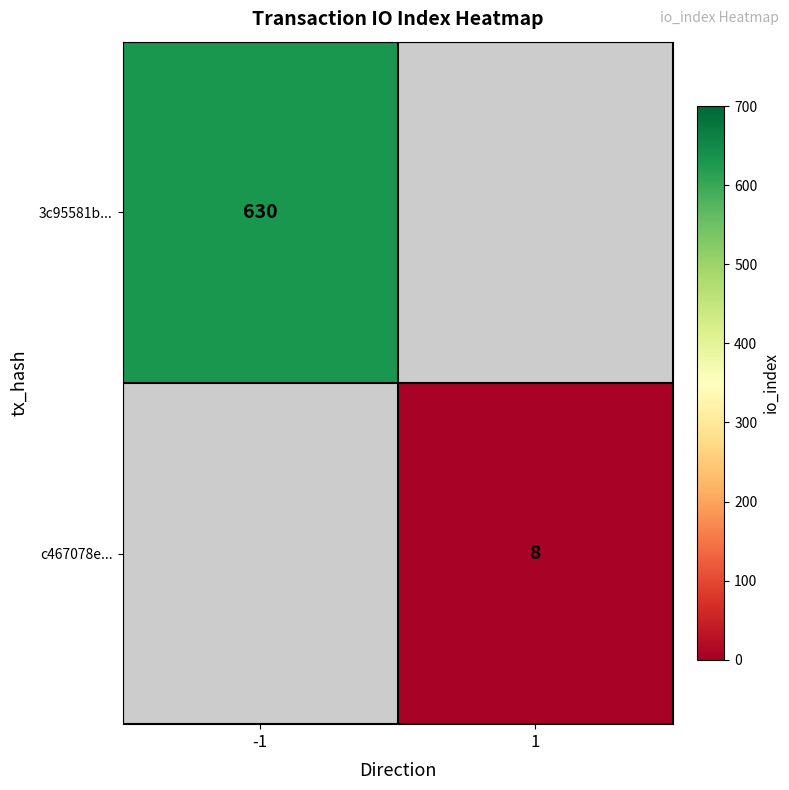

Is the value of 3c95581b... at -1 greater than the value of c467078e... at 1?

Yes